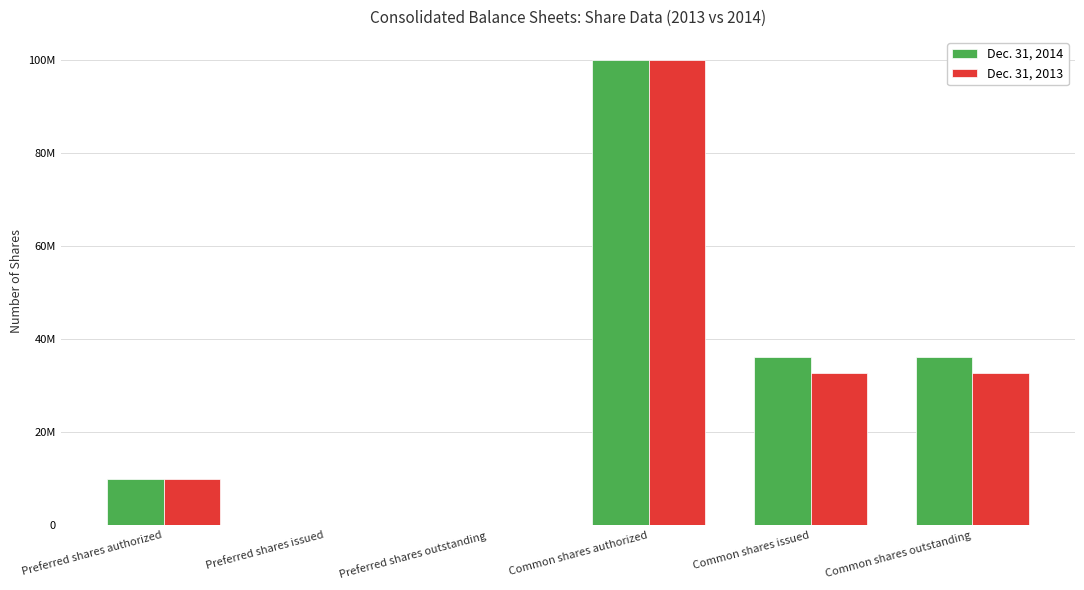

What are all the series names shown in the legend?

Dec. 31, 2014, Dec. 31, 2013